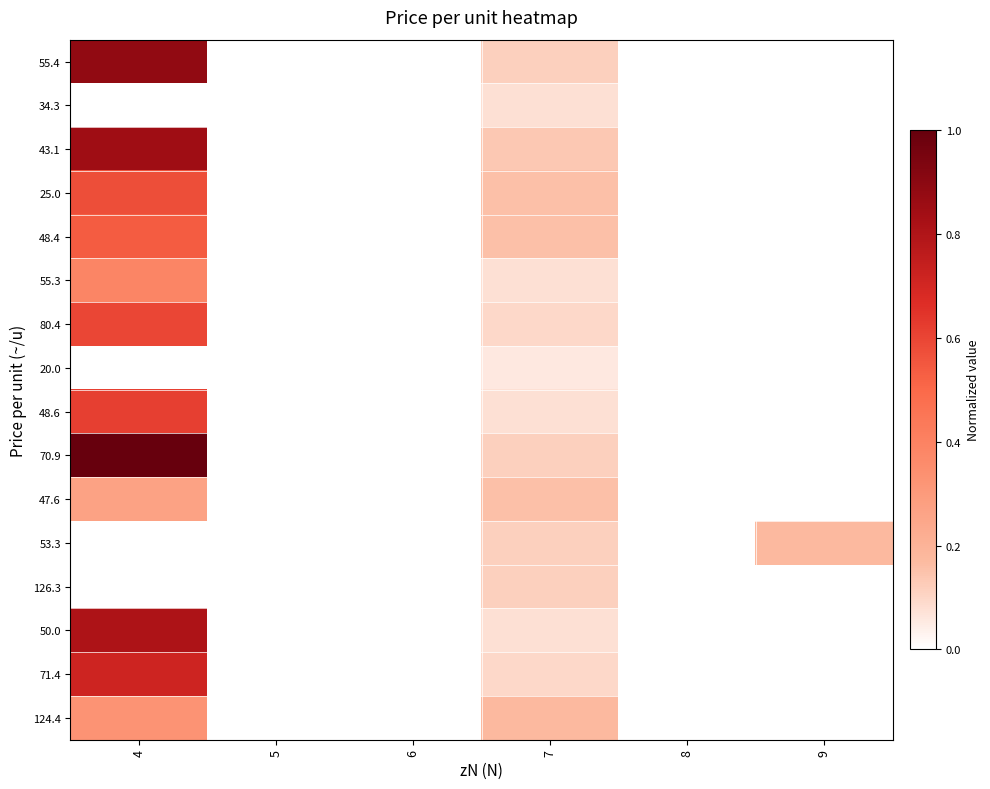

Which series has the largest range (max minus min)?

70.9